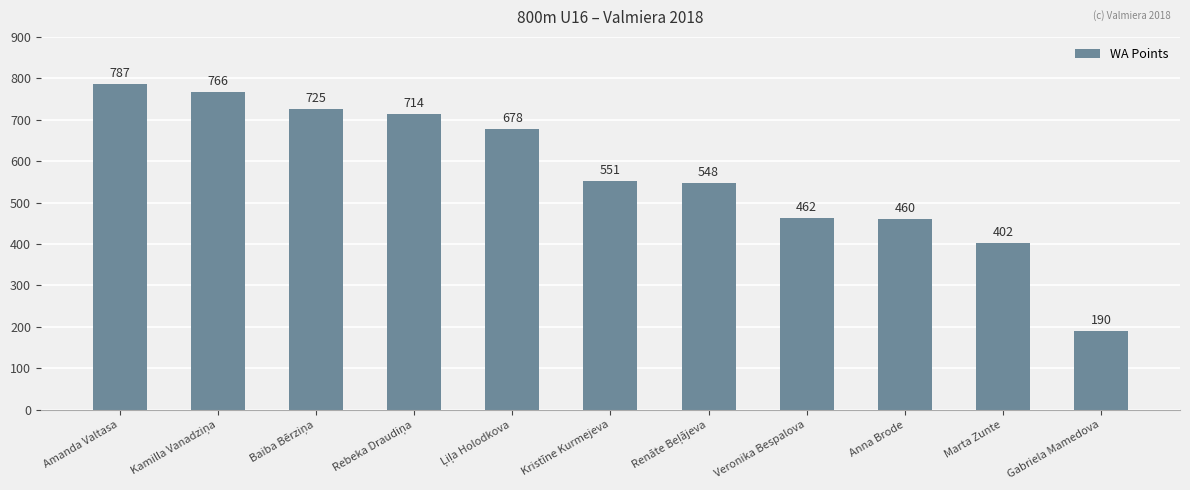

Reading left to right, what are all the values shown in this chart?

787	766	725	714	678	551	548	462	460	402	190